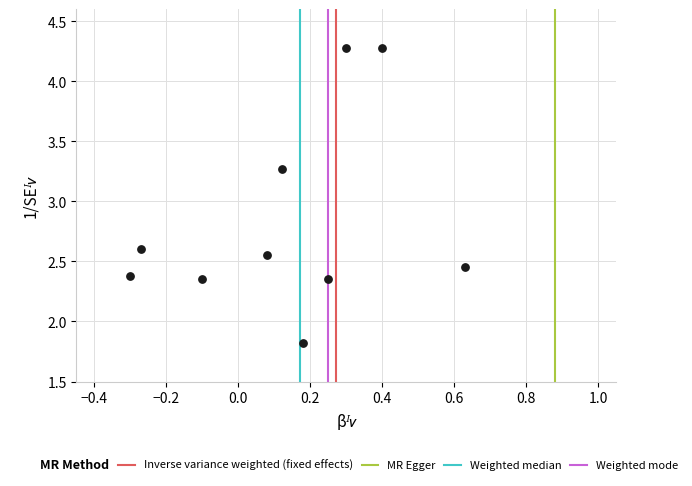

What Y value in the scatter plot is closest to 3?

3.3